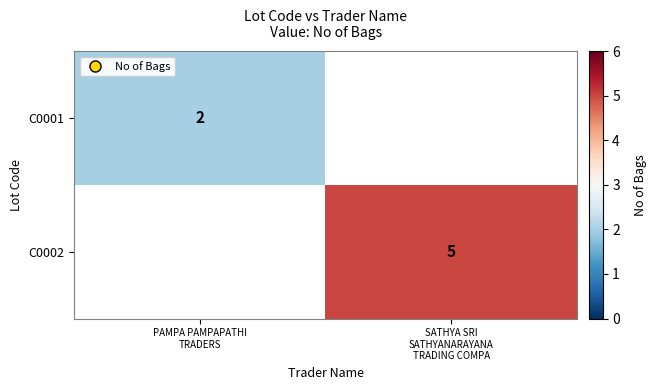

Which label corresponds to the largest value in the chart?

SATHYA SRI
SATHYANARAYANA
TRADING COMPA